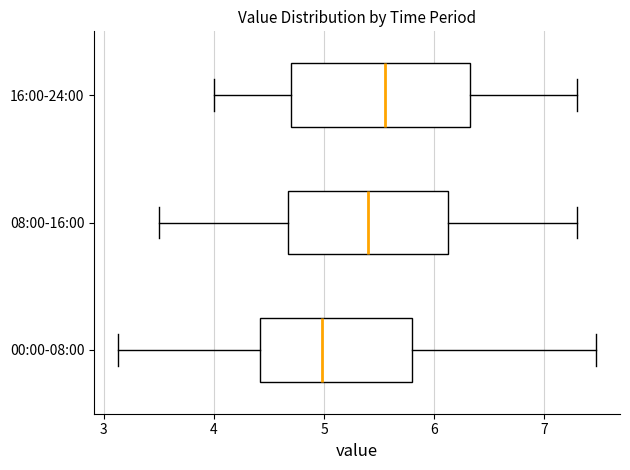

Which box's median line is the furthest to the right?

16:00-24:00